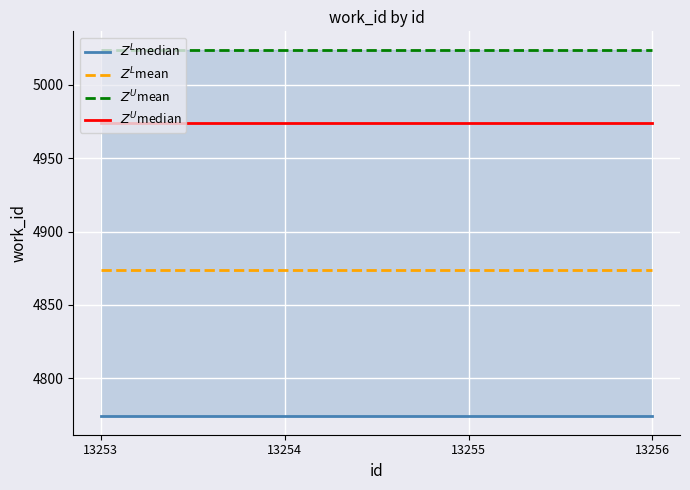

What are all the series names shown in the legend?

$Z^L$median, $Z^L$mean, $Z^U$mean, $Z^U$median